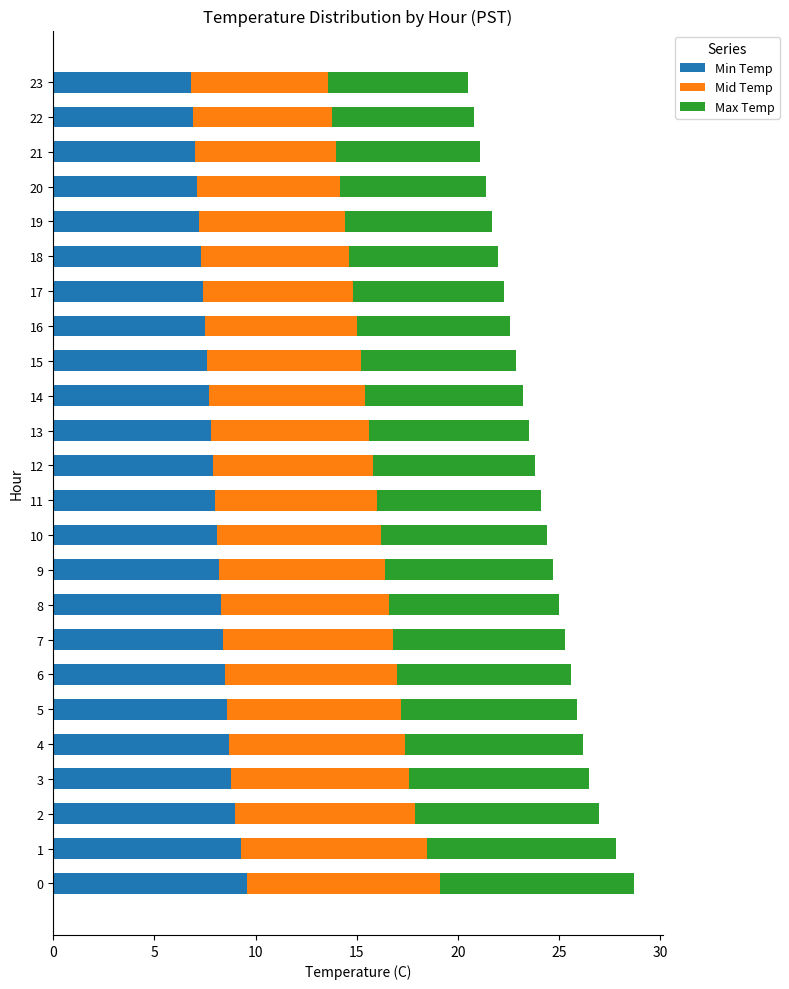

How many series are shown in this chart?

3